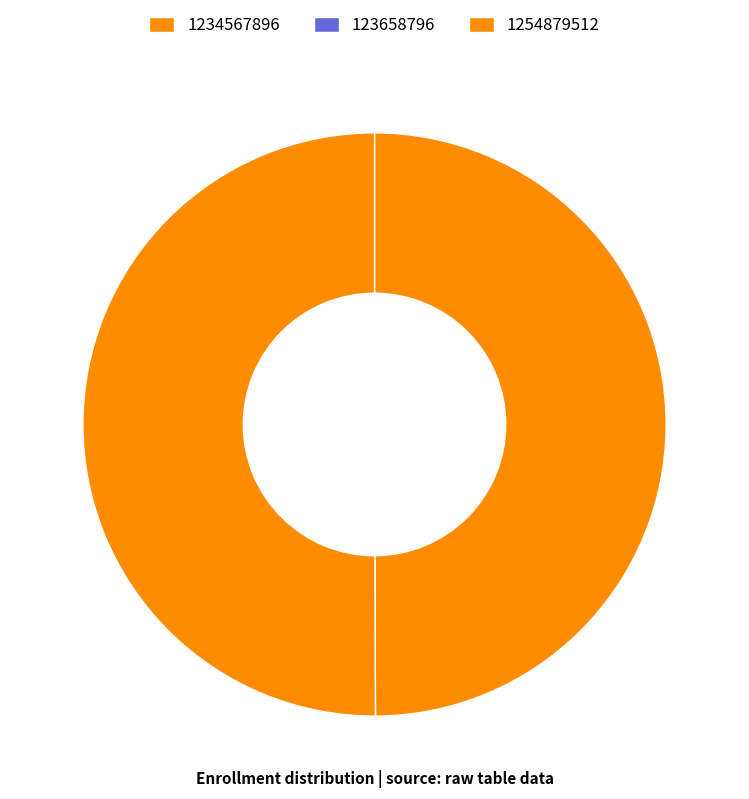

What percentage is the 1234567896 slice, to the nearest percent?

50%